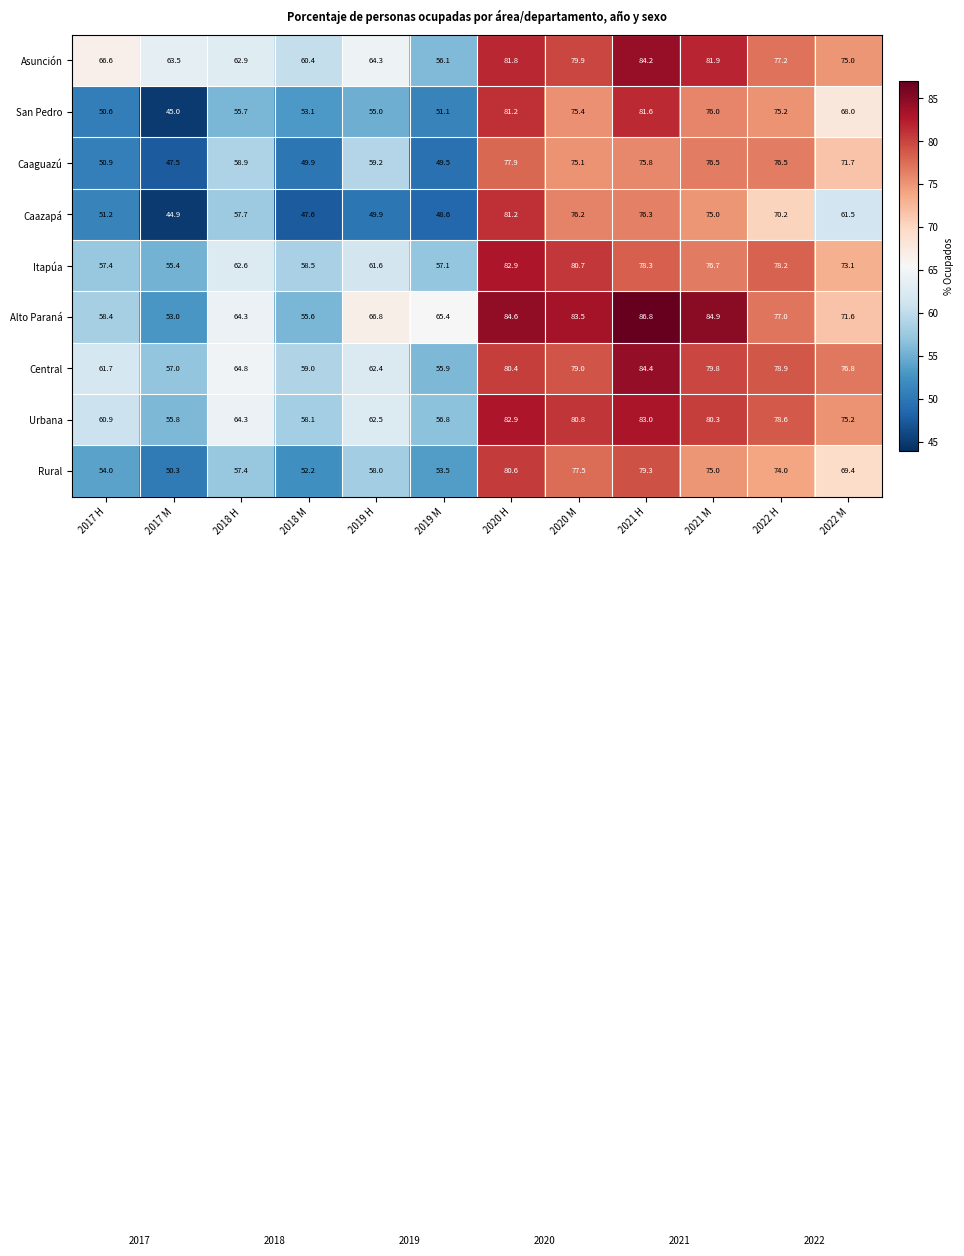

The value of Rural at 2022 M is 69.4. True or false?

True